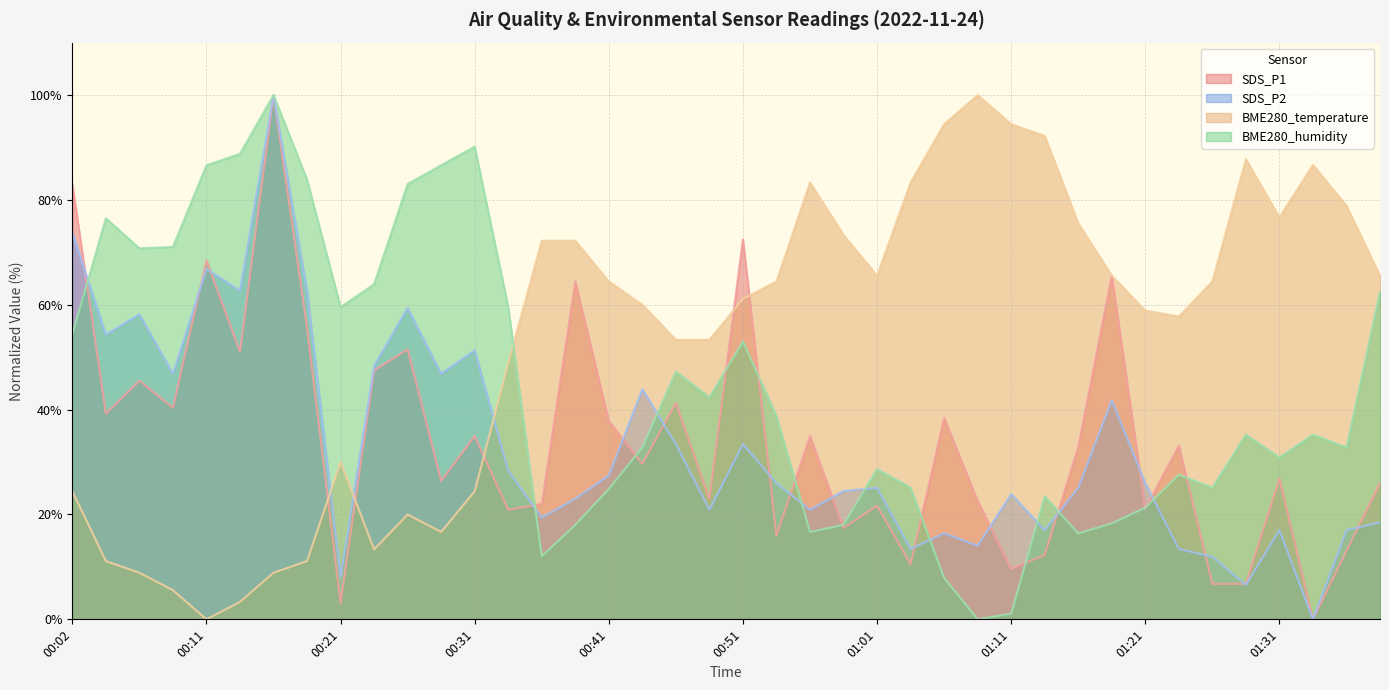

Rank the categories by BME280_temperature value from highest to lowest.

01:08, 01:06, 01:11, 01:13, 01:28, 01:33, 00:56, 01:03, 01:35, 01:31, 01:16, 00:58, 00:36, 00:39, 01:01, 01:18, 01:38, 00:41, 00:53, 01:26, 00:51, 00:43, 01:21, 01:23, 00:46, 00:48, 00:34, 00:21, 00:02, 00:31, 00:26, 00:29, 00:24, 00:04, 00:19, 00:06, 00:16, 00:09, 00:14, 00:11